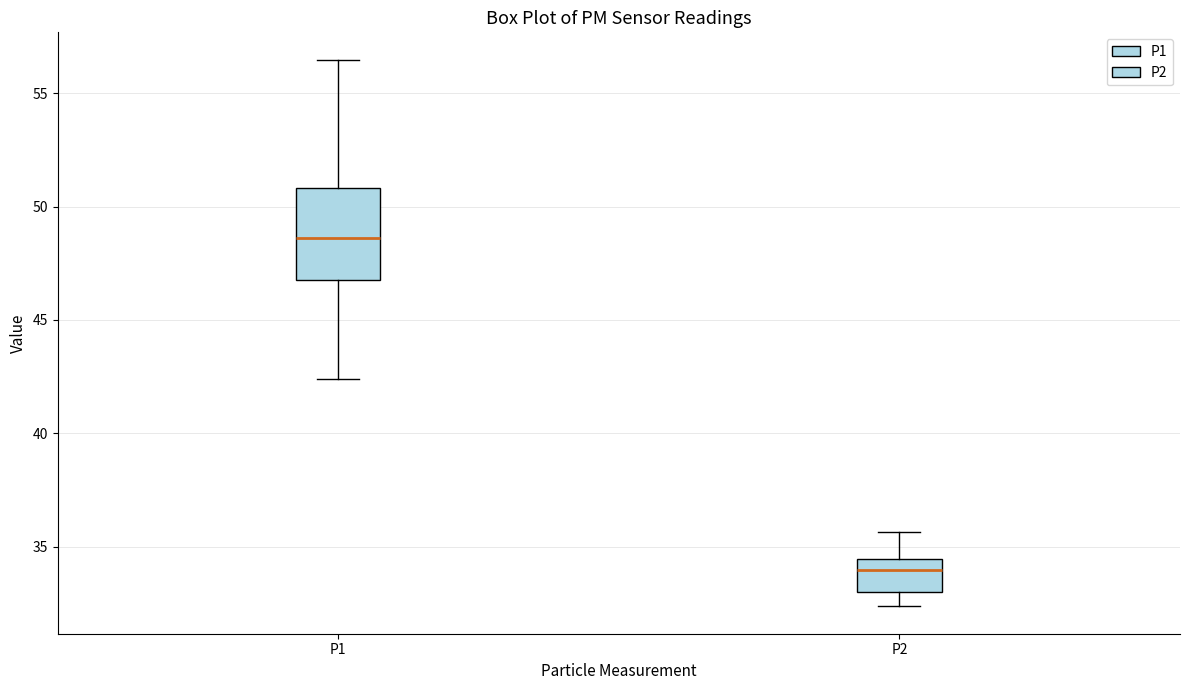

Which box is the tallest, from its lower edge to its upper edge?

P1